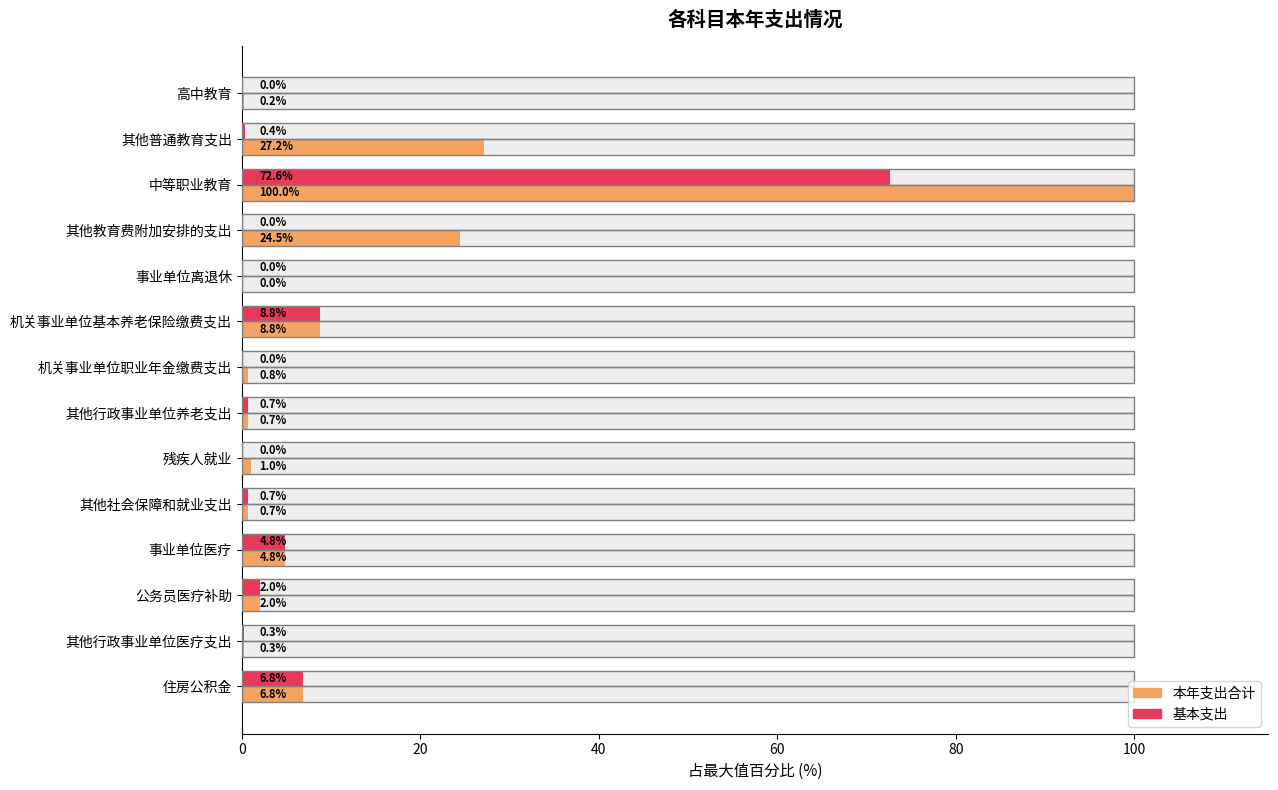

Rank the series by their maximum value, from highest to lowest.

本年支出合计, 基本支出